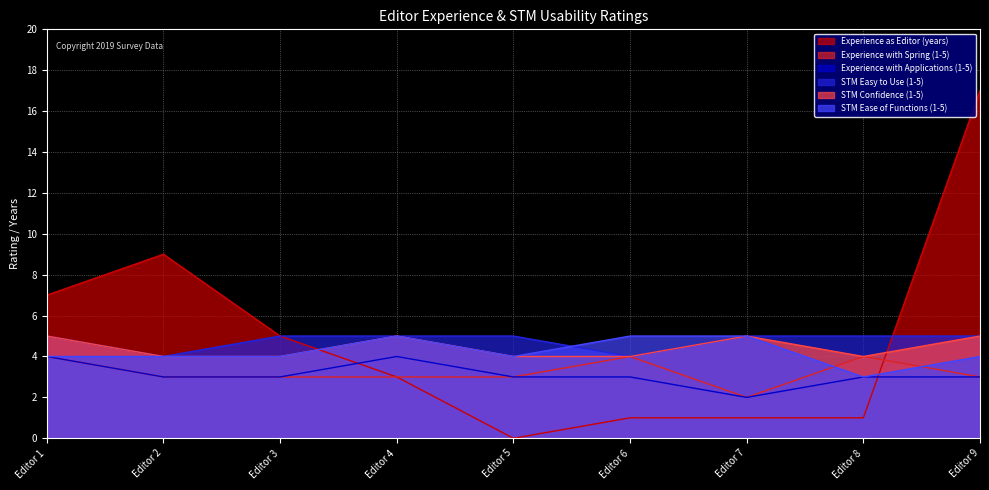

At which category is the sum across all series the highest?

Editor 9